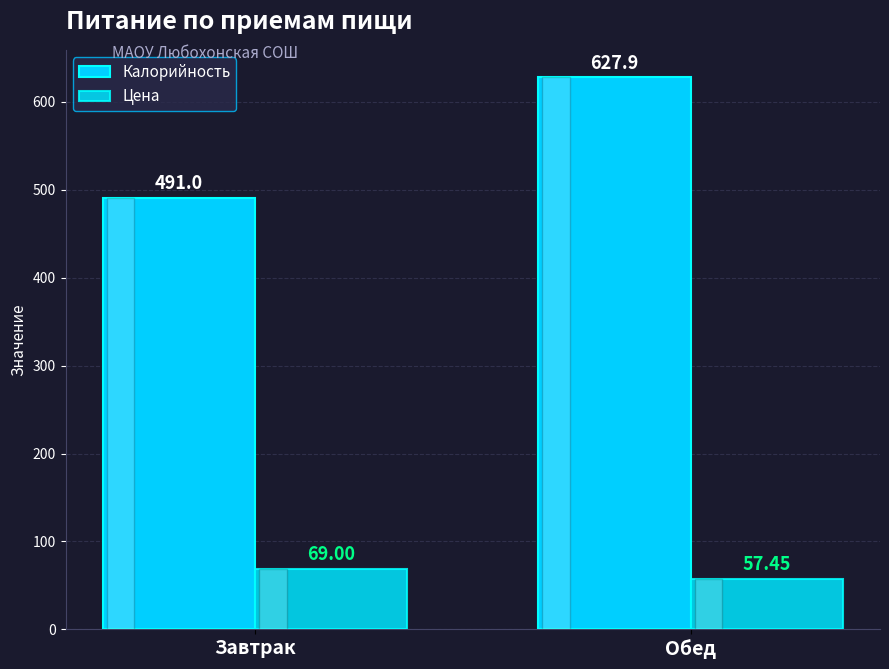

List the series in order of their peak value, lowest first.

Цена, Калорийность